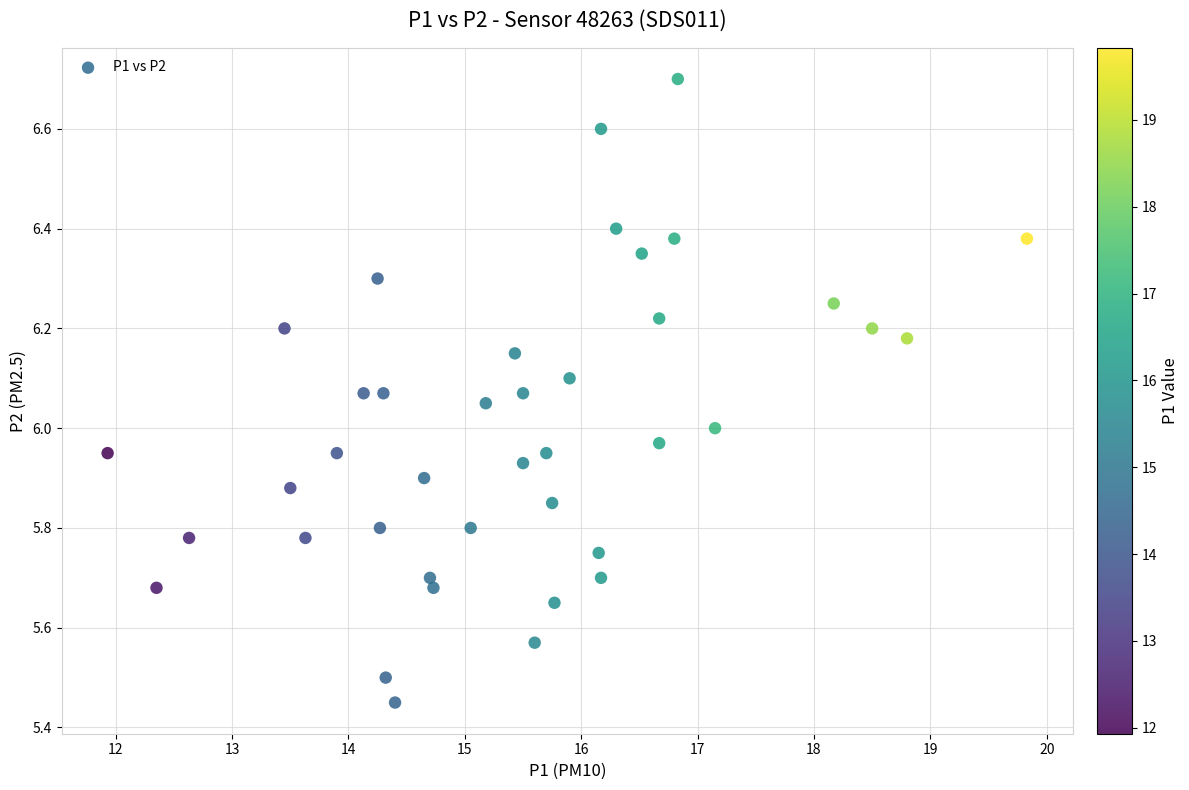

What is the range of X values (max minus min)?

7.9